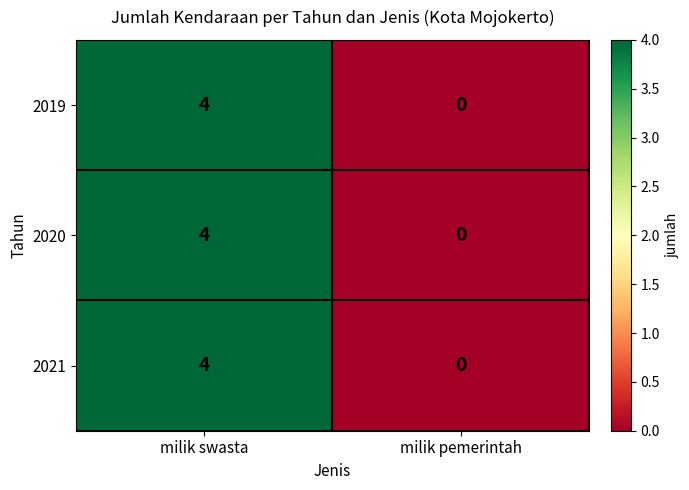

Which category has the lowest value in the 2019 series?

milik pemerintah